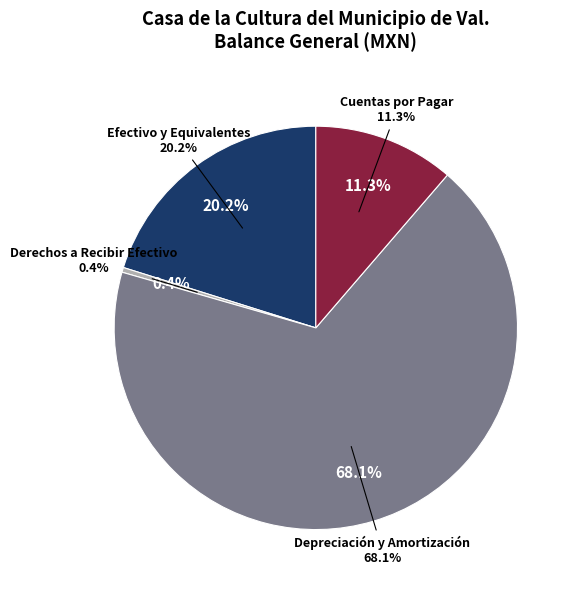

Rank the categories by value from lowest to highest.

Derechos a Recibir Efectivo, Cuentas por Pagar, Efectivo y Equivalentes, Depreciación y Amortización